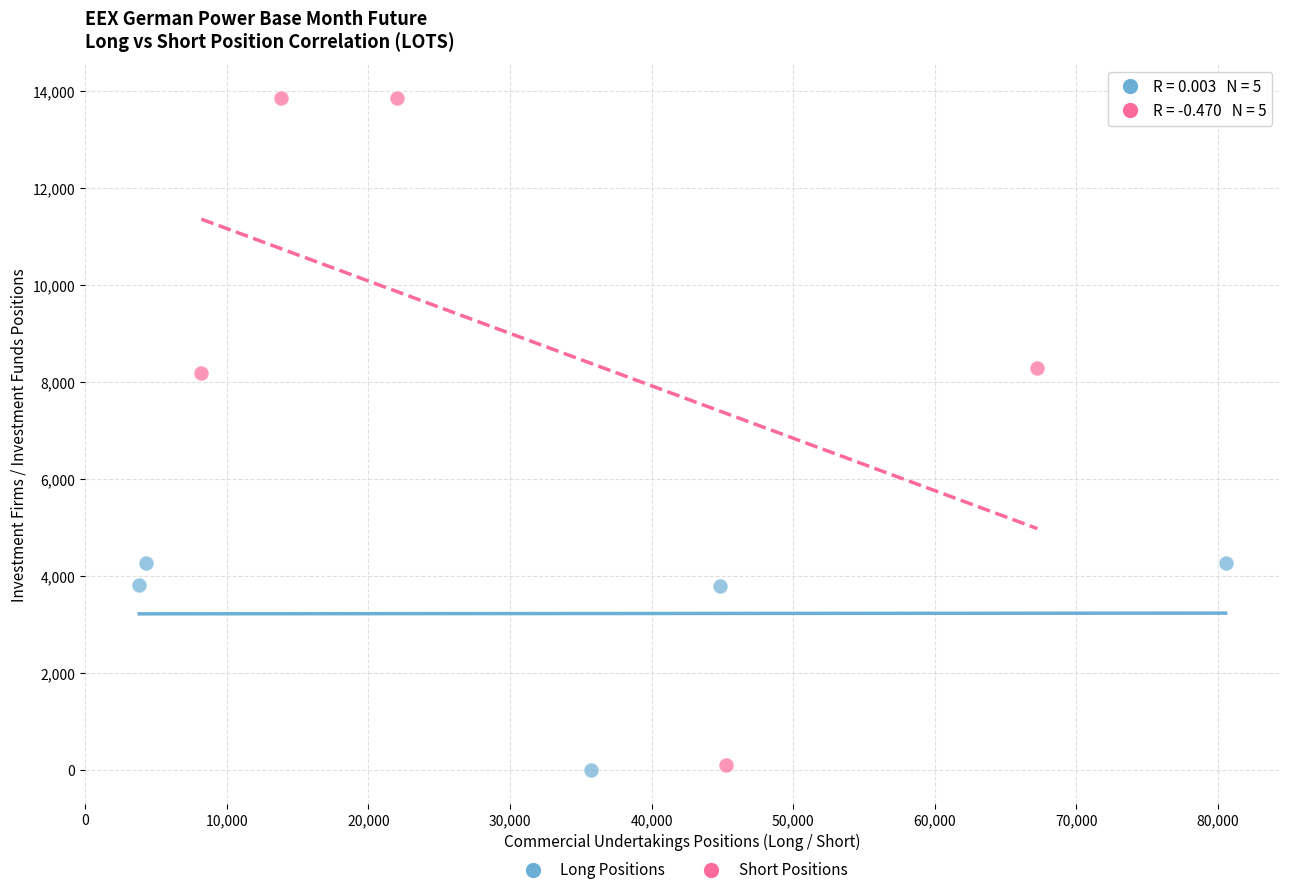

Which series reaches the maximum Y coordinate?

Short Positions